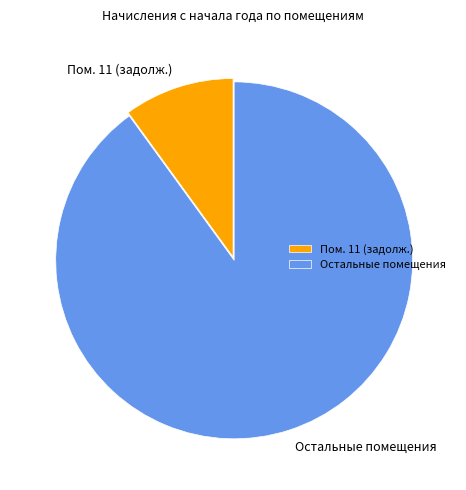

Do Пом. 11 (задолж.) and Остальные помещения together represent more than half of the pie?

Yes